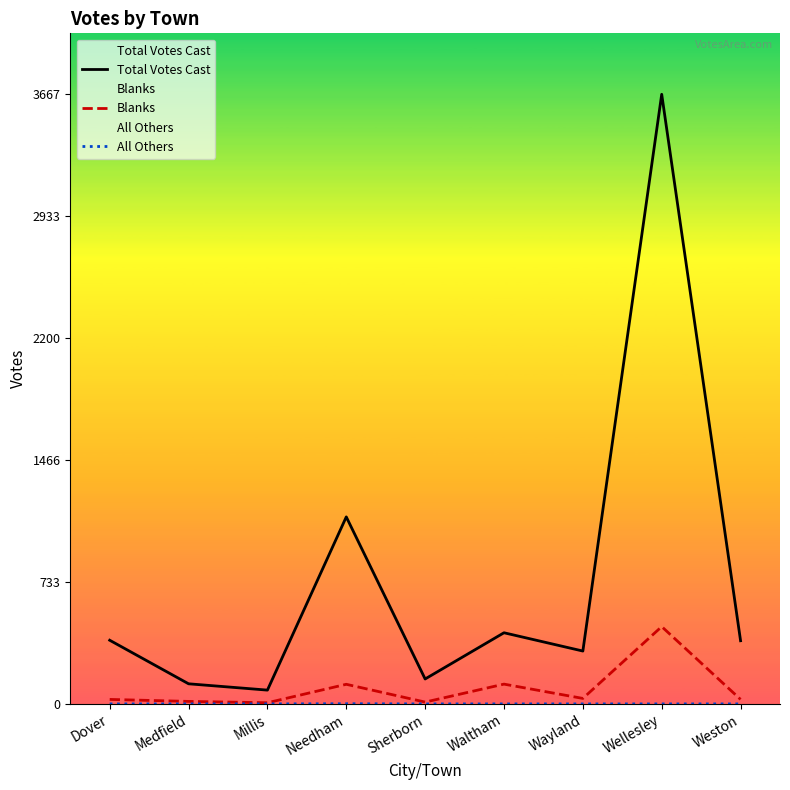

What is the highest value of the Total Votes Cast series?

3667